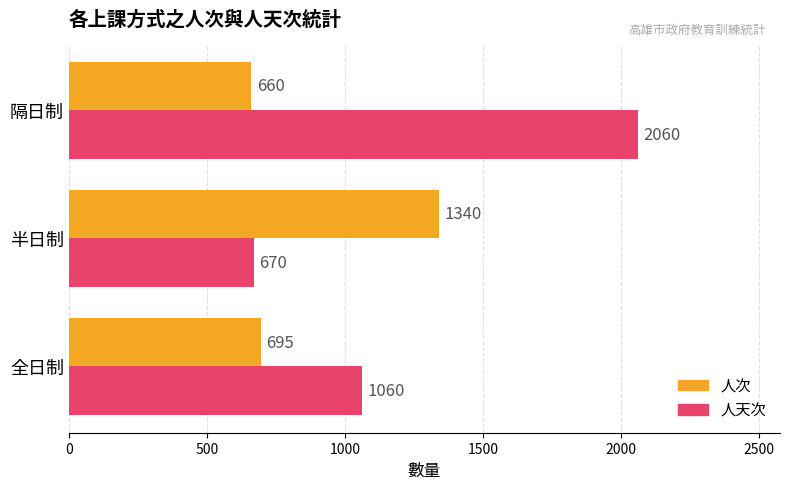

Is the value of 人次 at 隔日制 greater than the value of 人天次 at 隔日制?

No